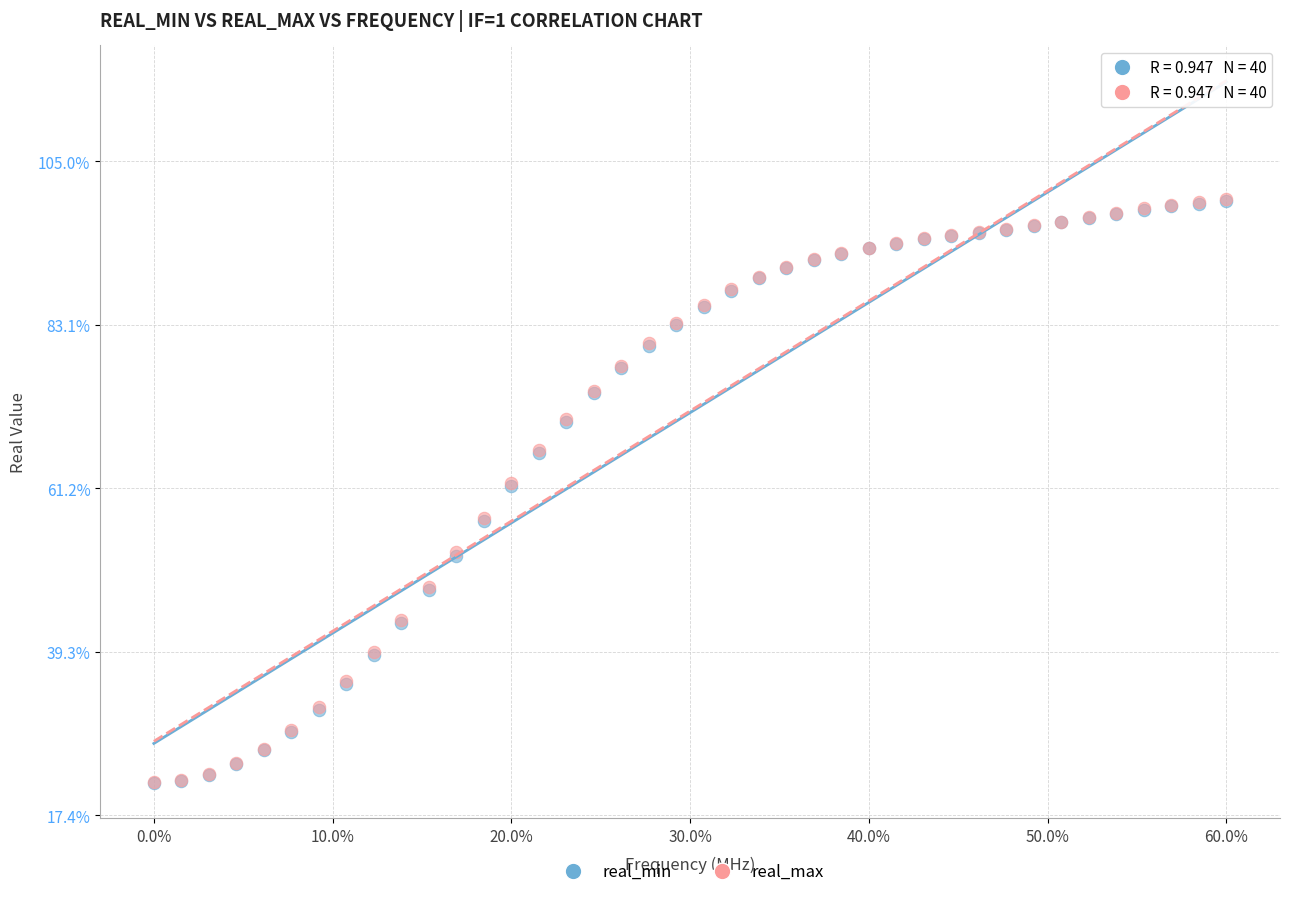

What are all the series names shown in the legend?

real_min, real_max